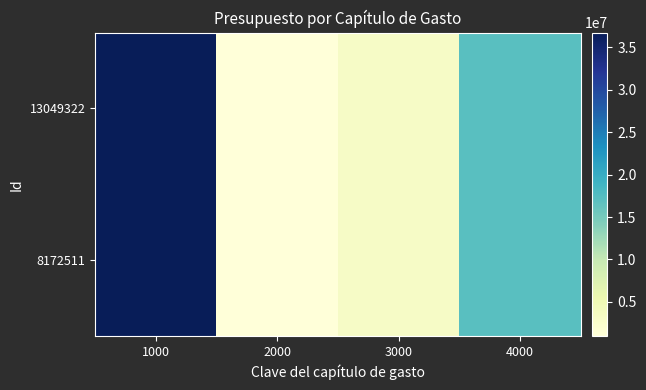

Reading left to right, list all the values displayed in this chart.

13049322: 1000=36747260	2000=980000	3000=3100164	4000=17100000
8172511: 1000=36747260	2000=980000	3000=3100164	4000=17100000